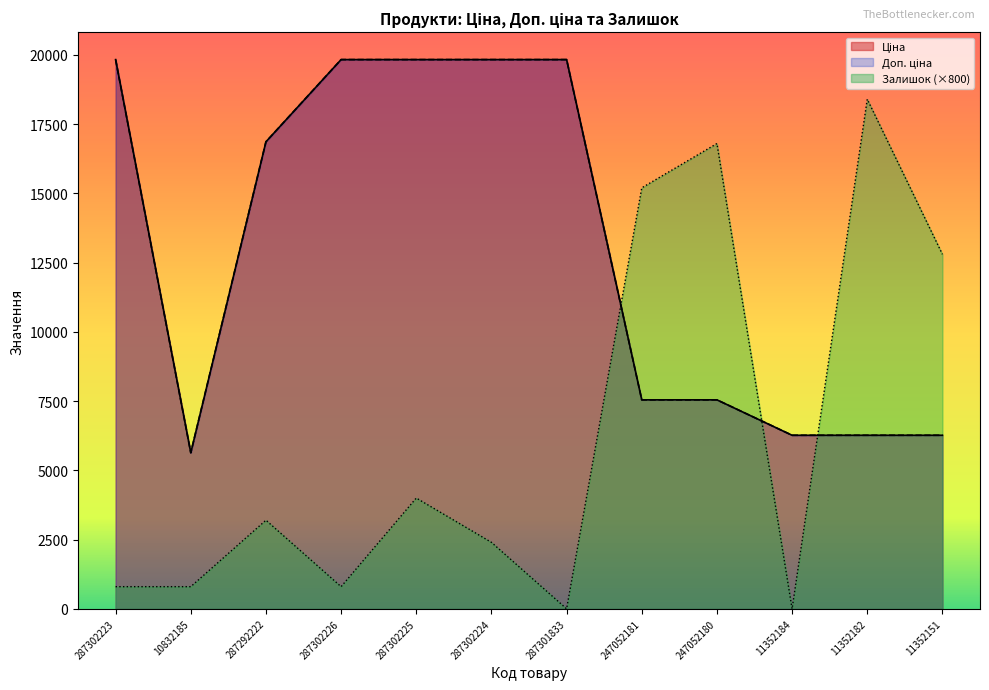

What is the total value across all series at 287292222?

36926.3